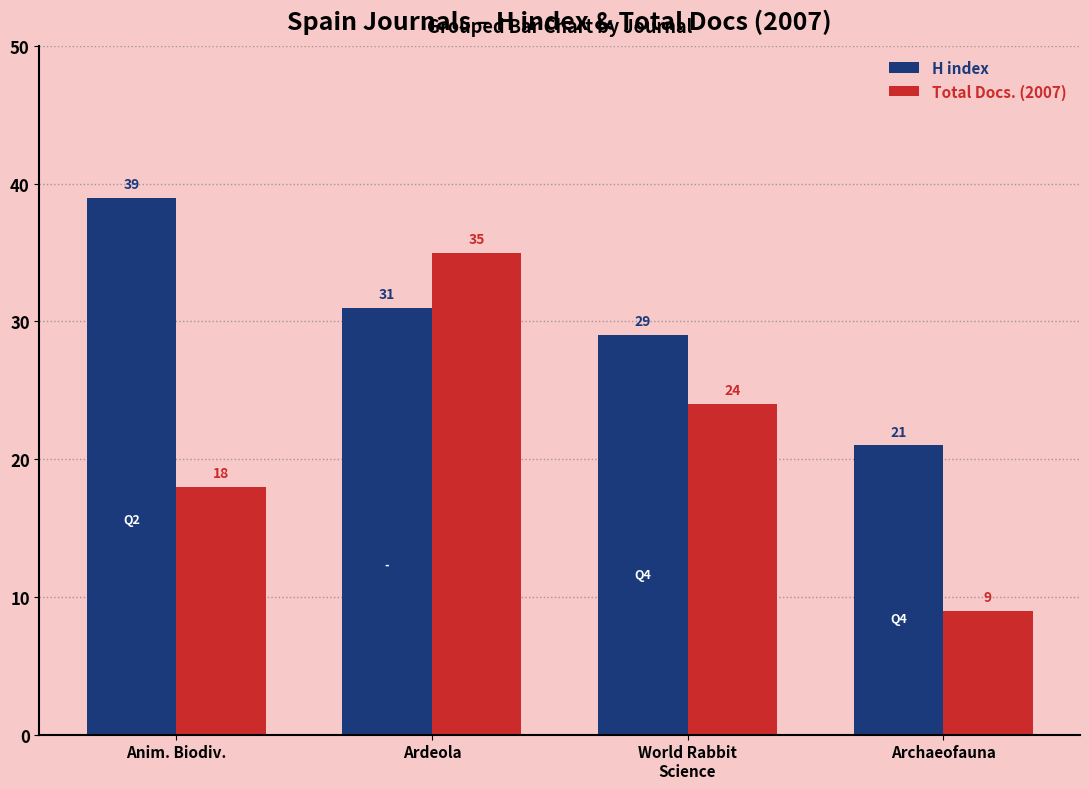

What is the difference between the maximum and minimum values in the Total Docs. (2007) series?

26